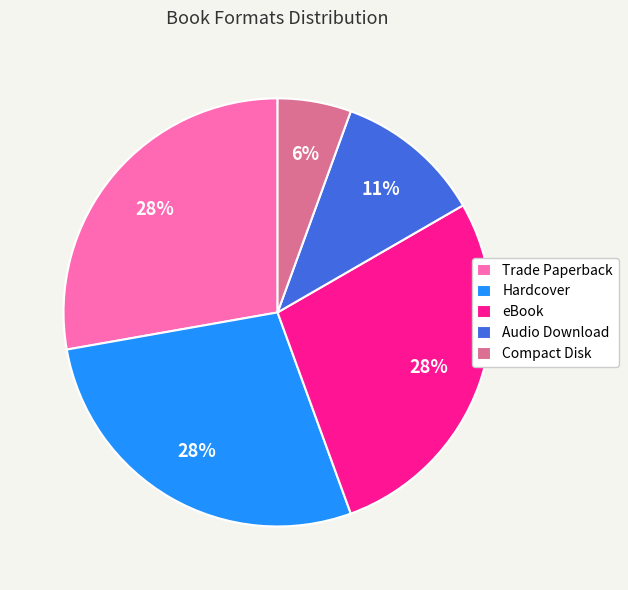

True or false: Hardcover accounts for 28% of the total.

True